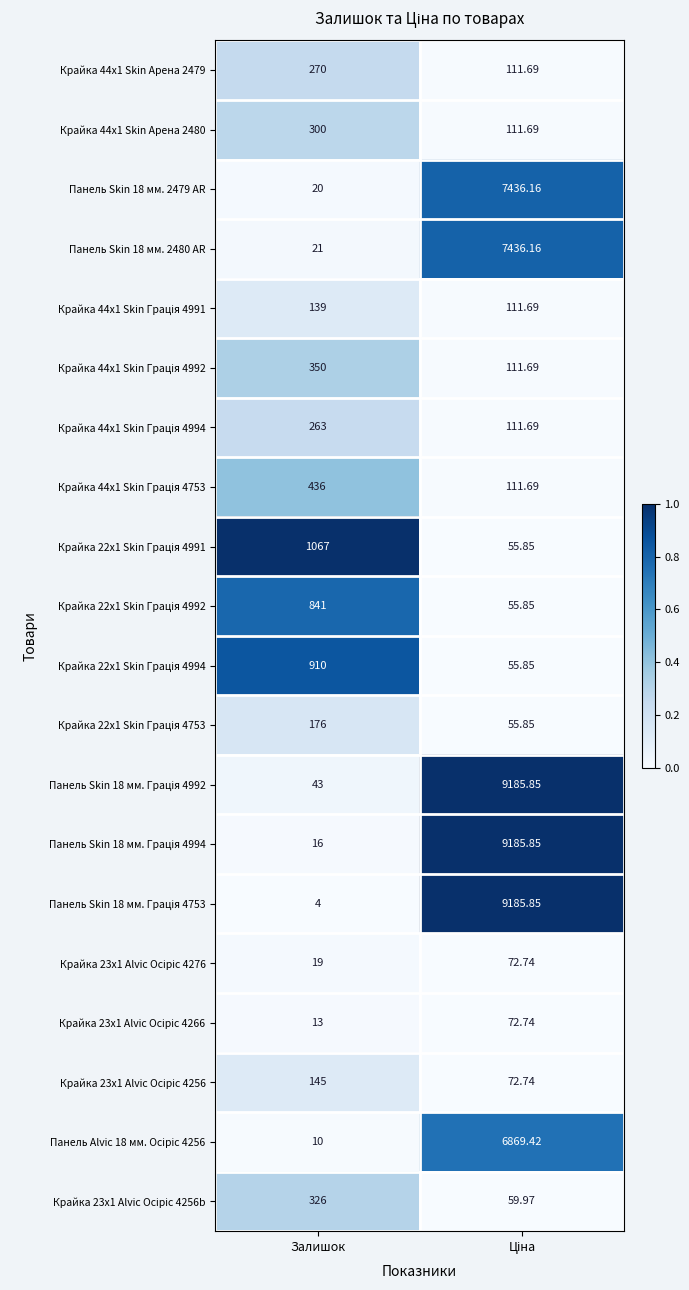

Which category has the lowest value across all series?

Залишок